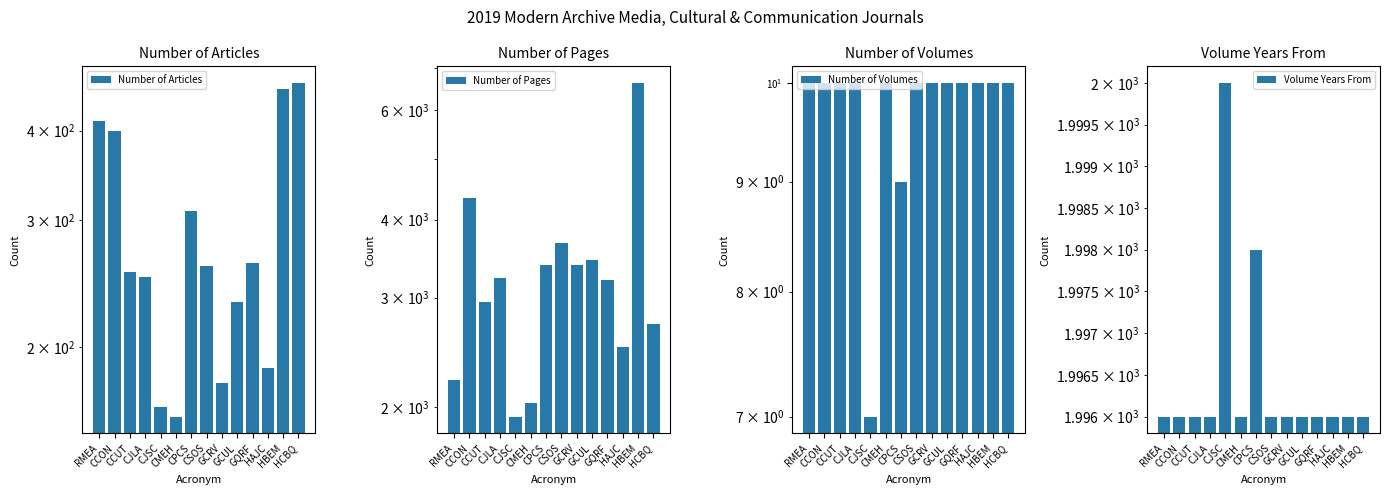

What is the label of the 12th bar from the left?

HAJC